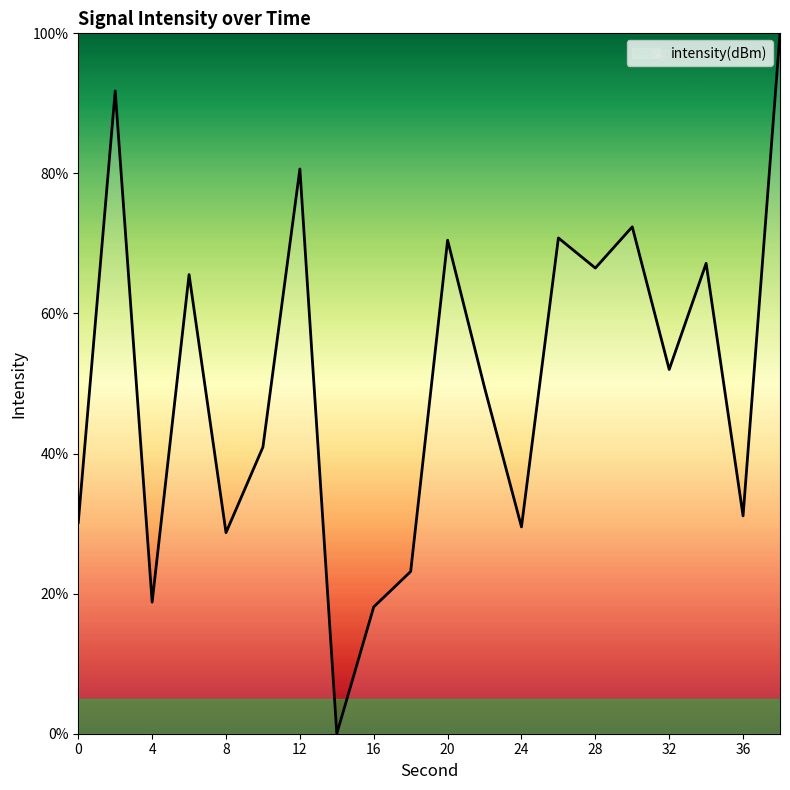

Does the chart have visible grid lines?

No